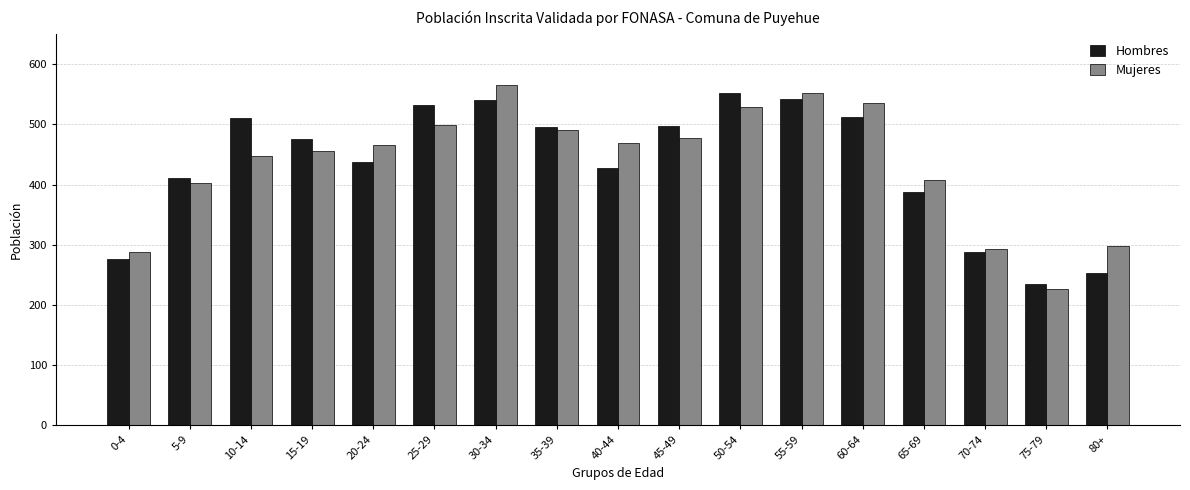

How many bars are there in each group?

2